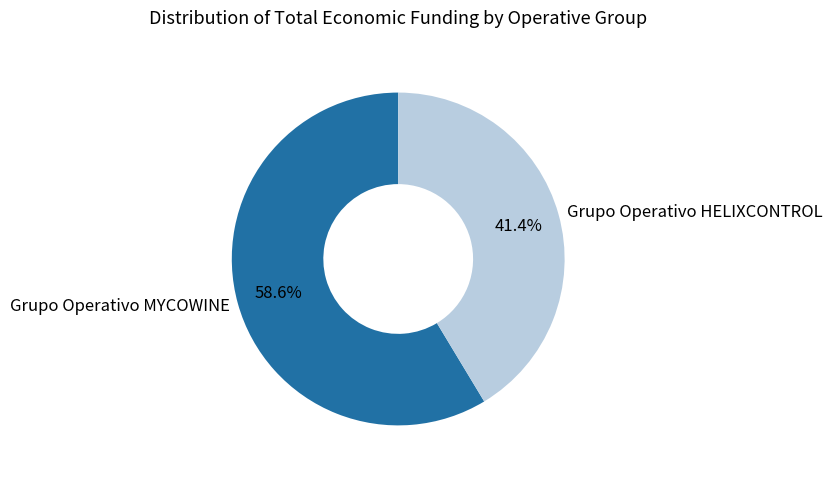

True or false: Grupo Operativo HELIXCONTROL accounts for 41% of the total.

True